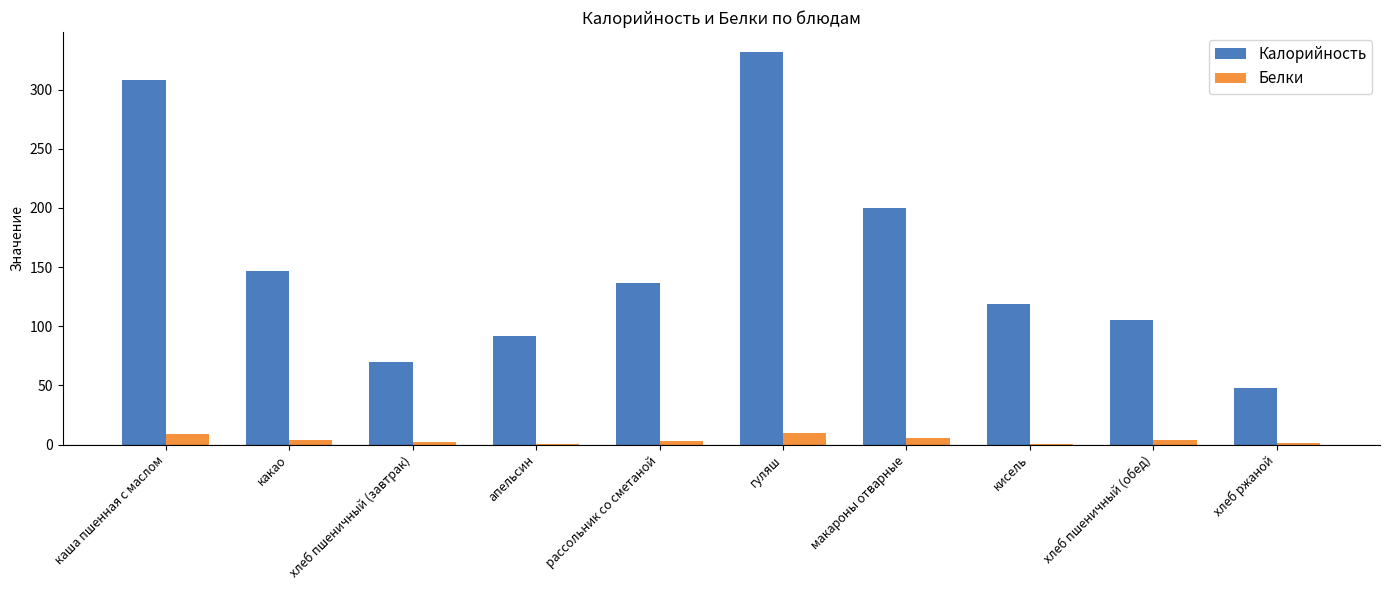

The value of Белки at кисель is 0.1. True or false?

True